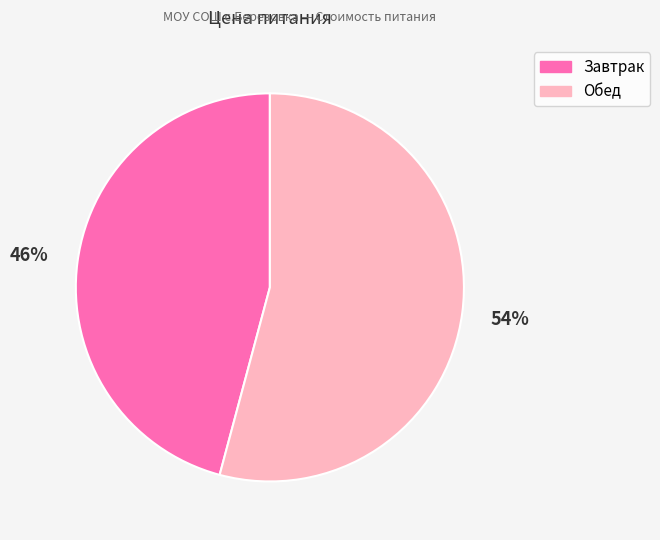

The Обед slice represents 42% of the pie. True or false?

False